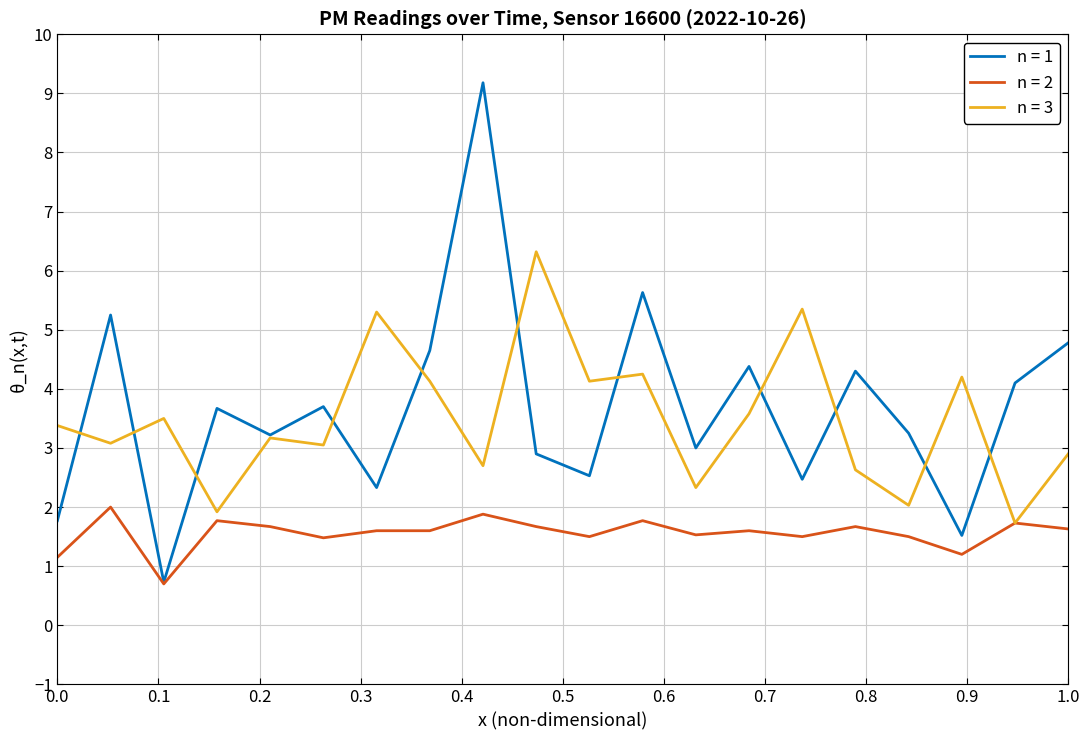

What is the minimum value shown in the chart?

0.7